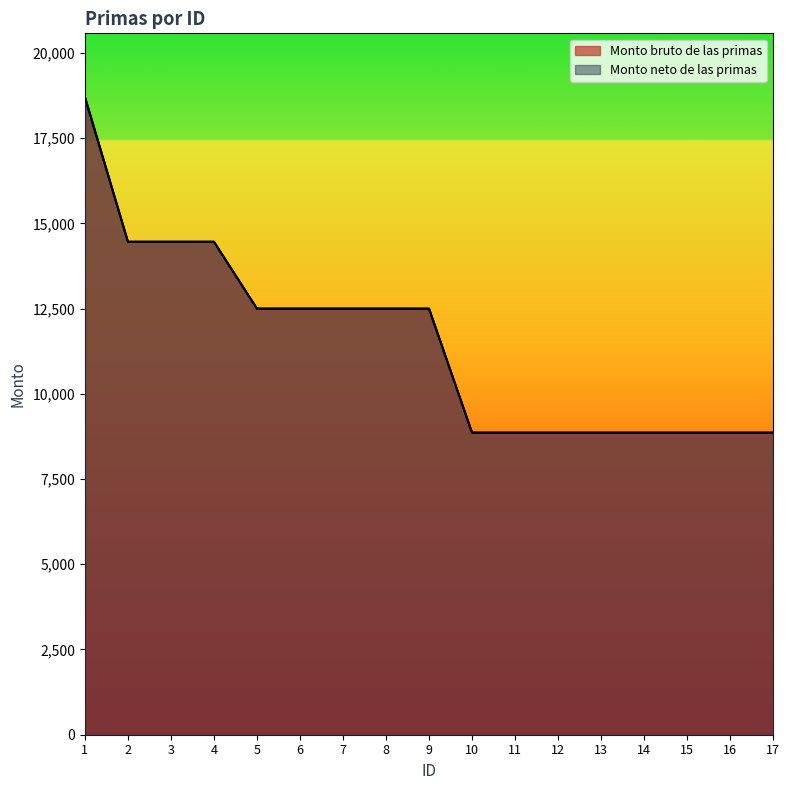

Is the value of Monto bruto de las primas at 17 greater than the value of Monto neto de las primas at 9?

No